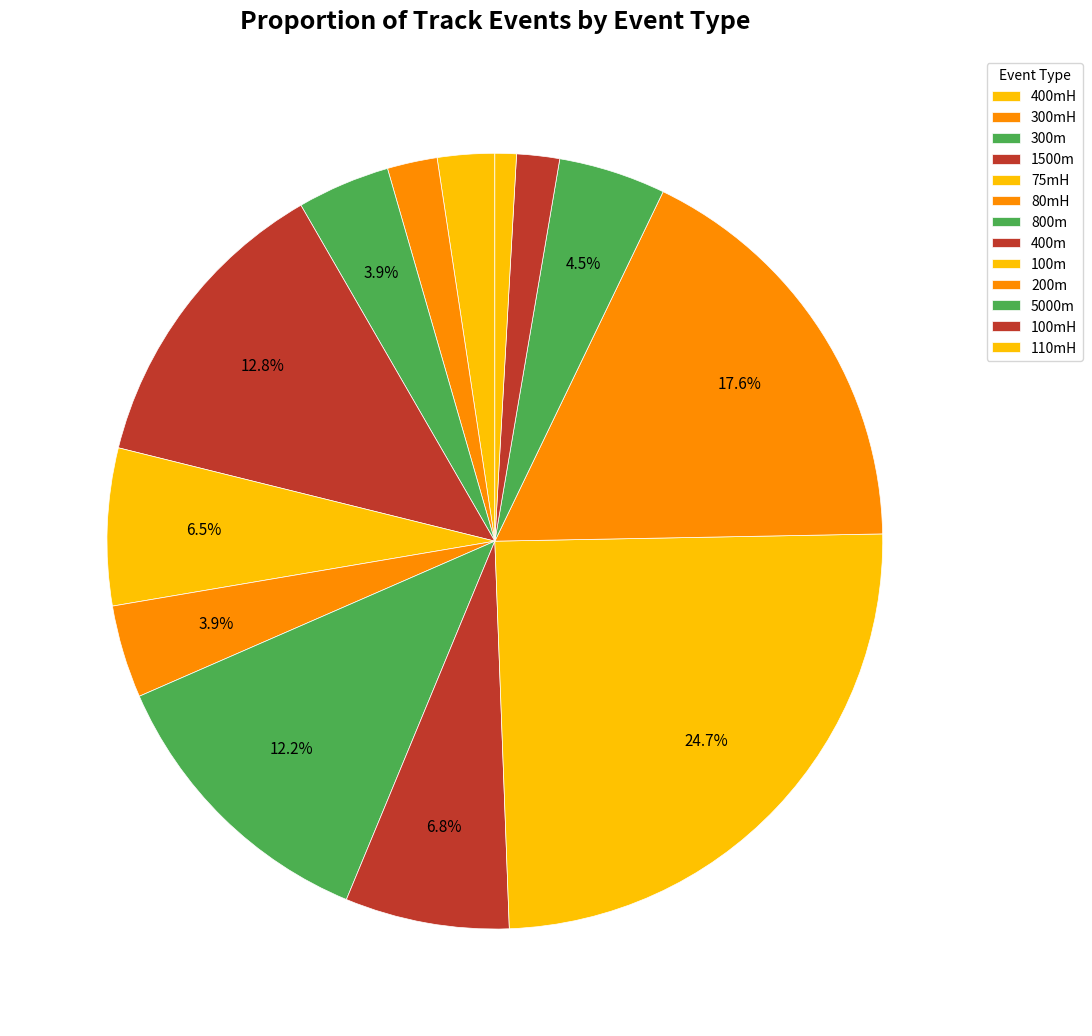

What percentage is the 300m slice, to the nearest percent?

4%